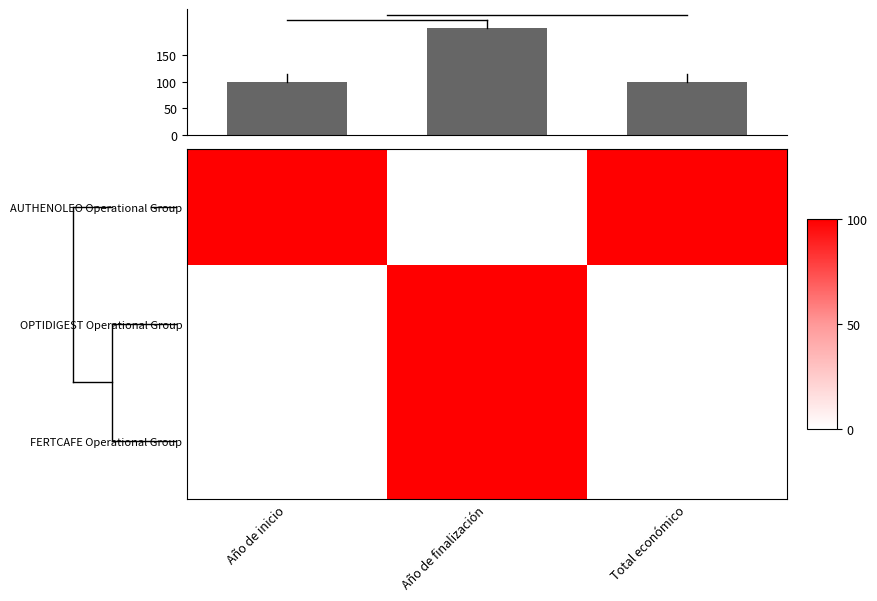

The value of FERTCAFE Operational Group at Total económico is 0. True or false?

True